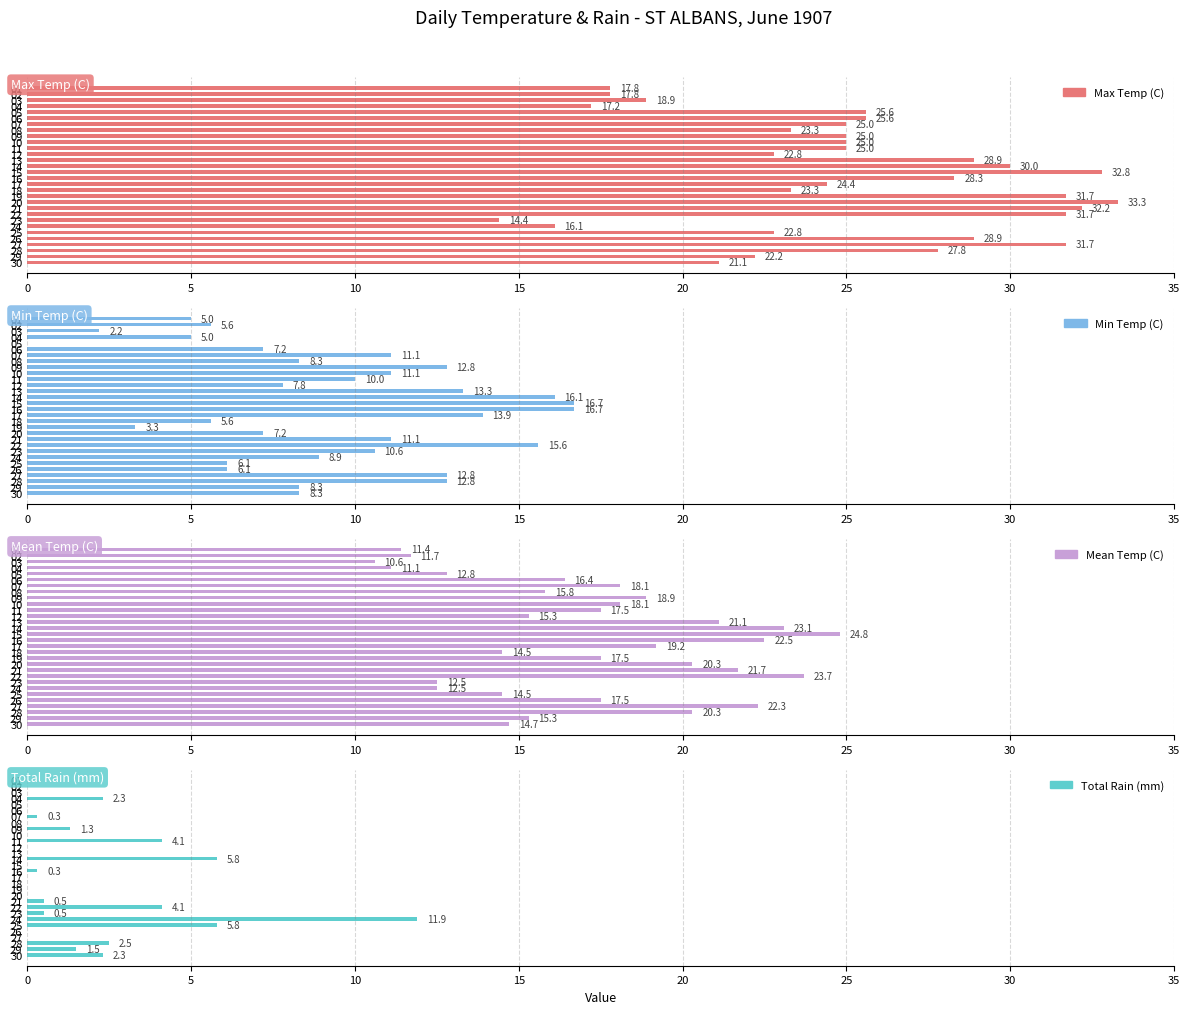

List the series in order of their overall mean, highest first.

Max Temp (C), Mean Temp (C), Min Temp (C), Total Rain (mm)